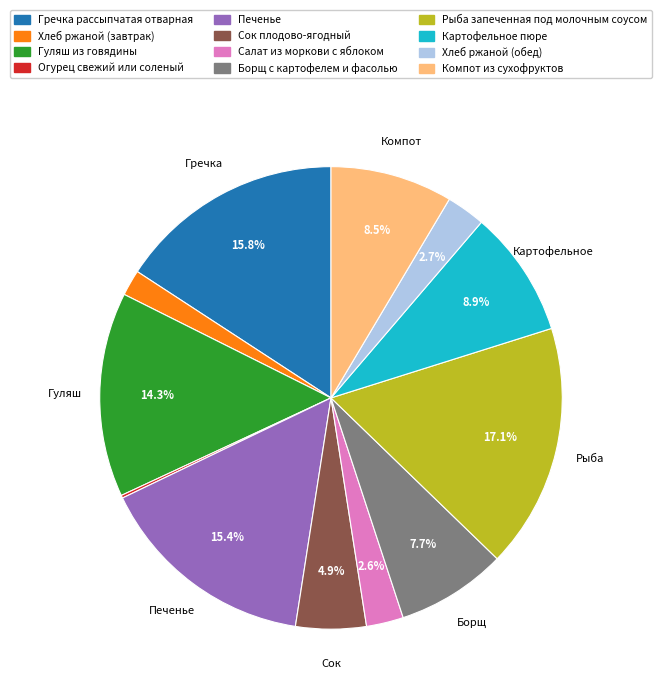

Is there a majority slice in this chart?

No